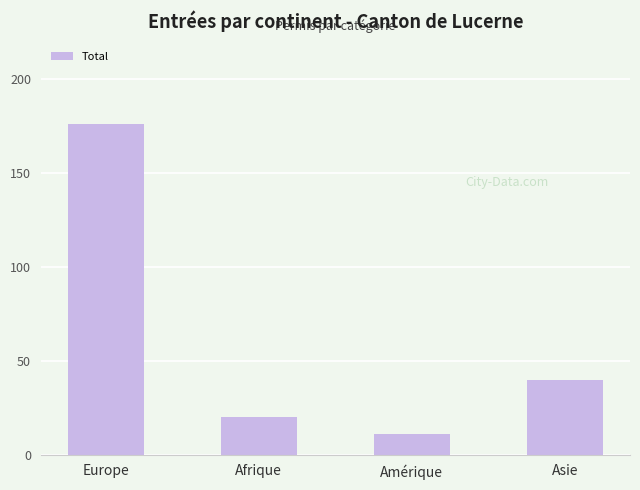

How many values are below 40?

2